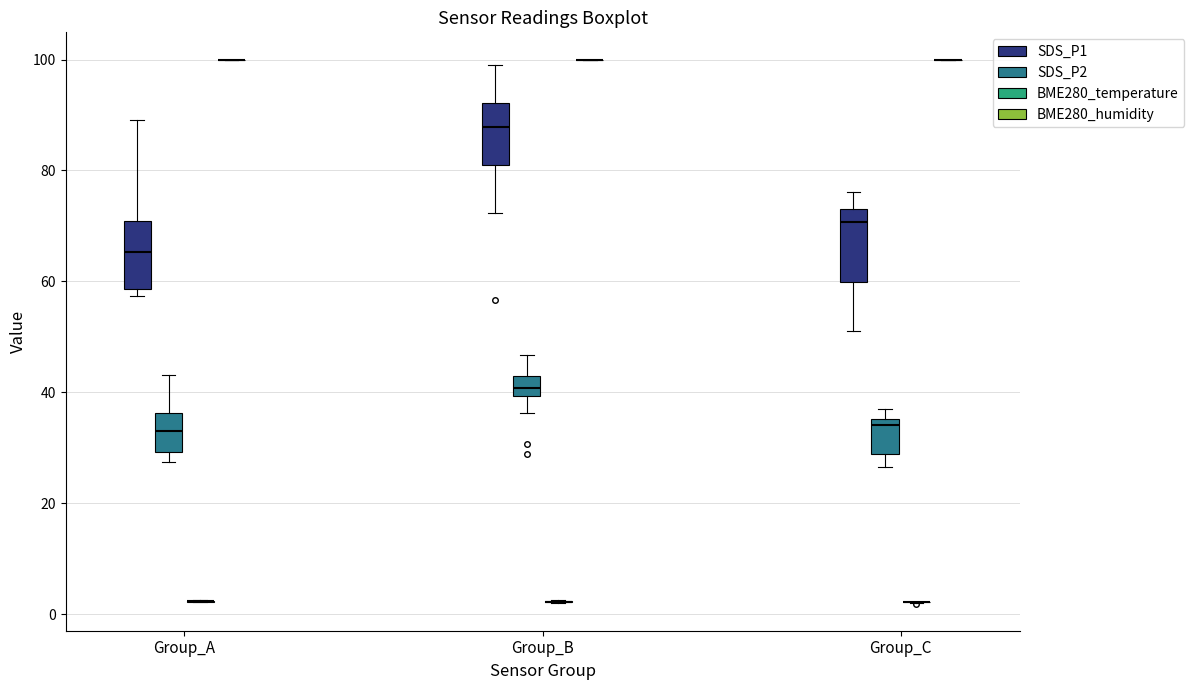

Where is the upper edge of the box for Group_B (SDS_P1) on the y-axis? The values are not printed on the chart, so give them approximately, as read against the axis.

92